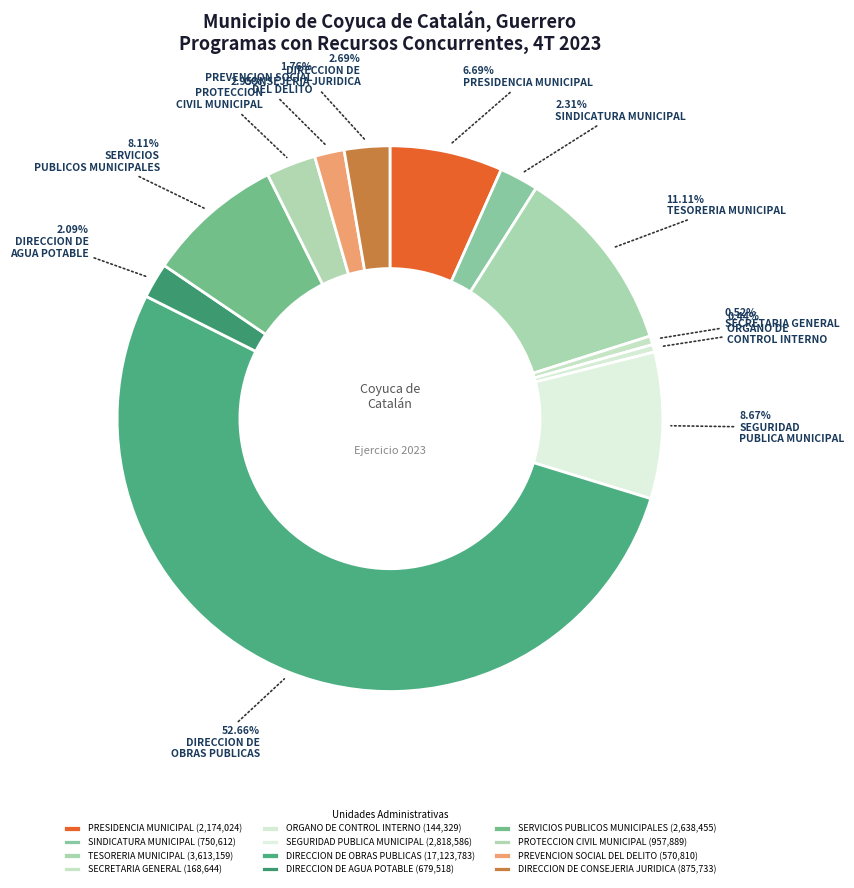

How many slices are in this pie chart?

12